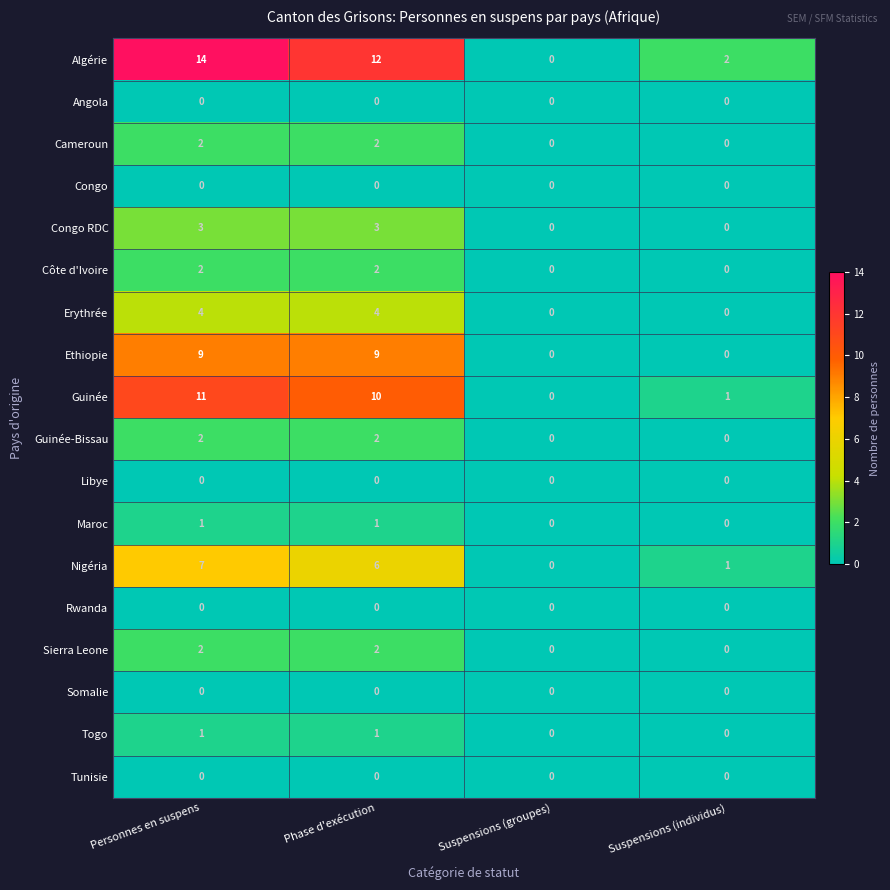

Which label corresponds to the largest value in the chart?

Personnes en suspens